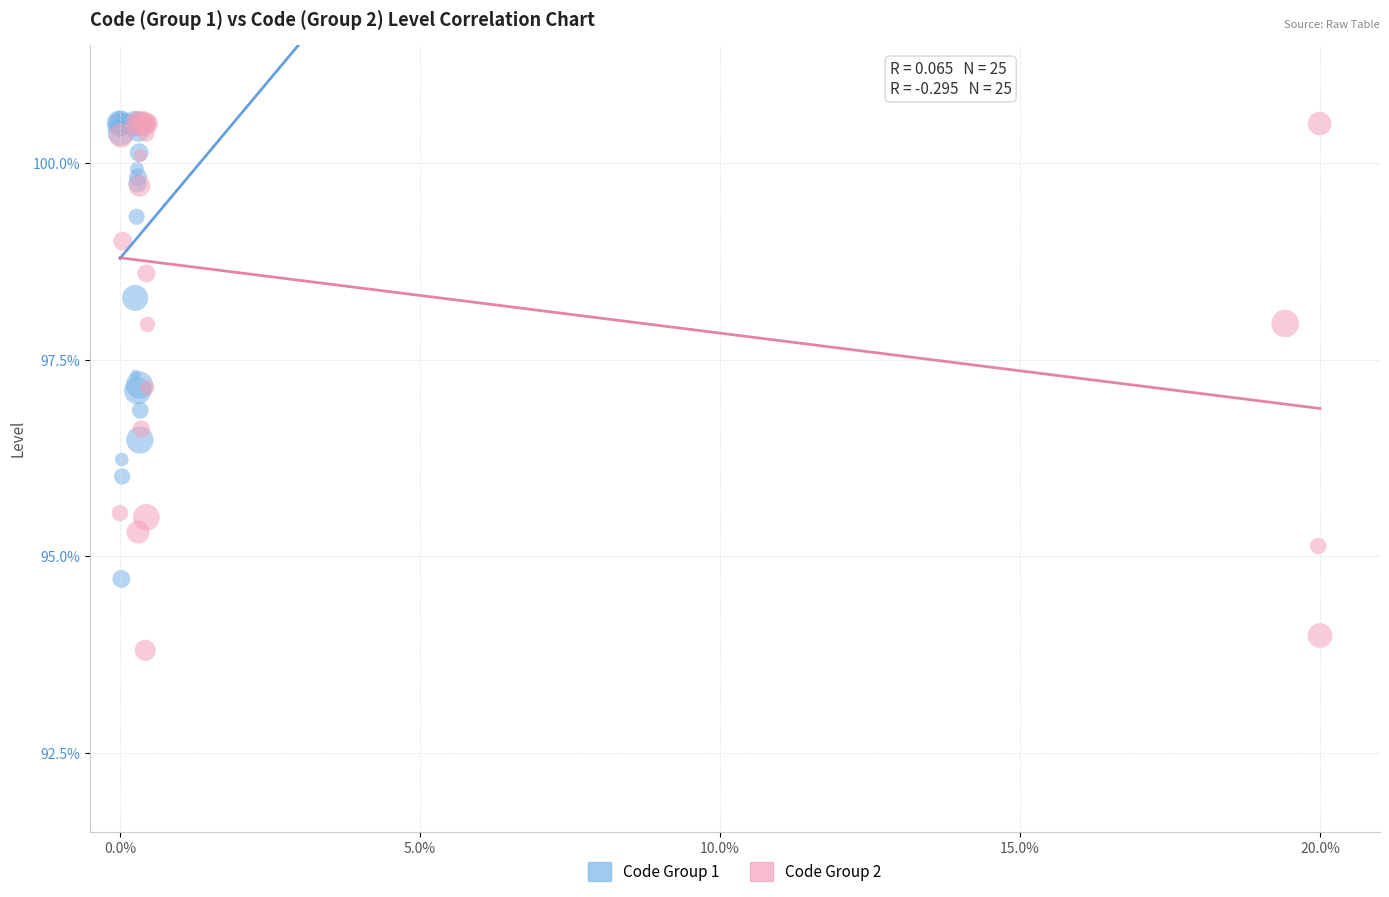

Which series has the largest Y range (max minus min)?

Code Group 2